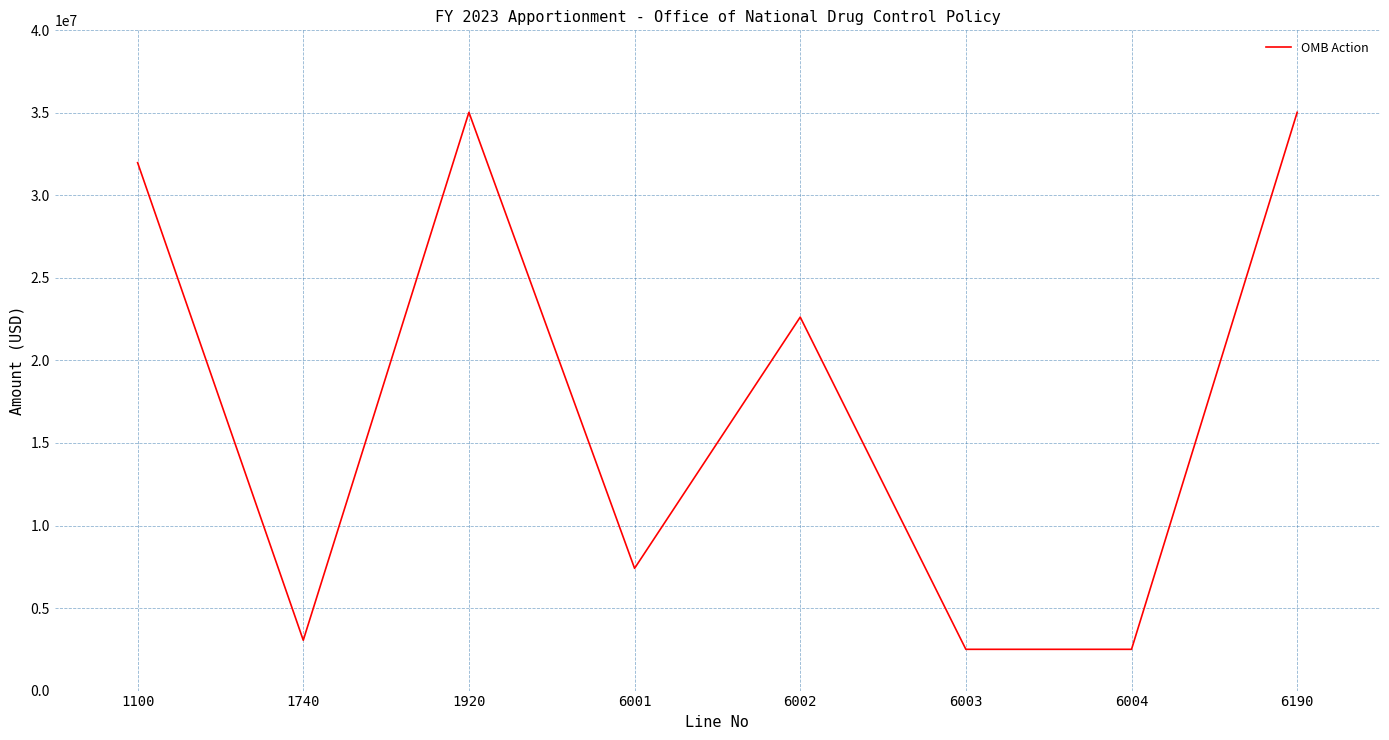

Where is the data nearest to the value 18766000?

6002